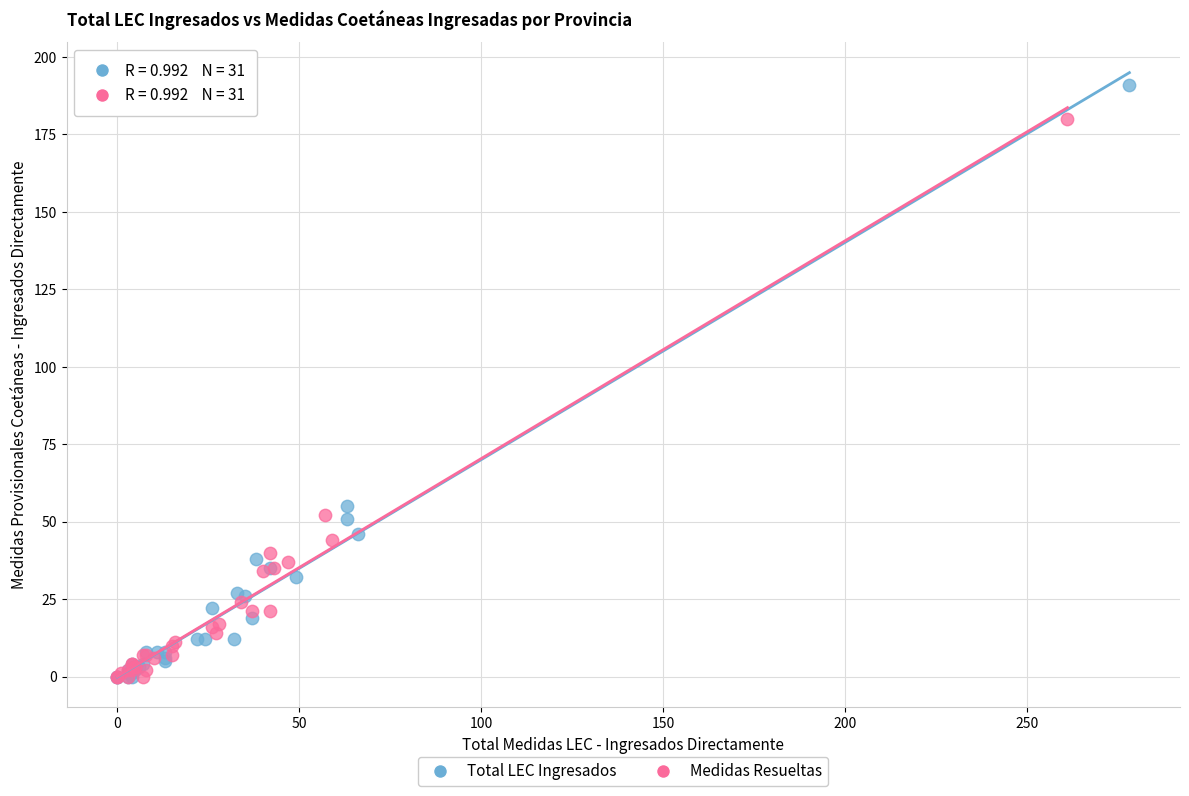

Which series contains the highest Y value?

Total LEC Ingresados